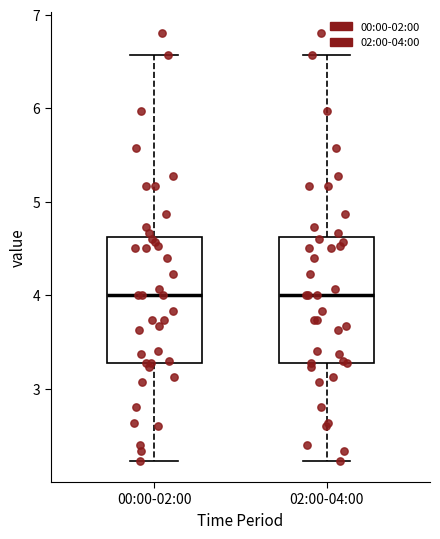

Reading left to right, transcribe this box plot: for each box, give where its median line is, the range the box spans, and where its two whiskers end, as read against the y-axis. The values are not printed on the chart, so give them approximately, as read against the axis.

00:00-02:00: median 4.0, box 3.3 to 4.6, whiskers 2.2 to 6.6
02:00-04:00: median 4.0, box 3.3 to 4.6, whiskers 2.2 to 6.6